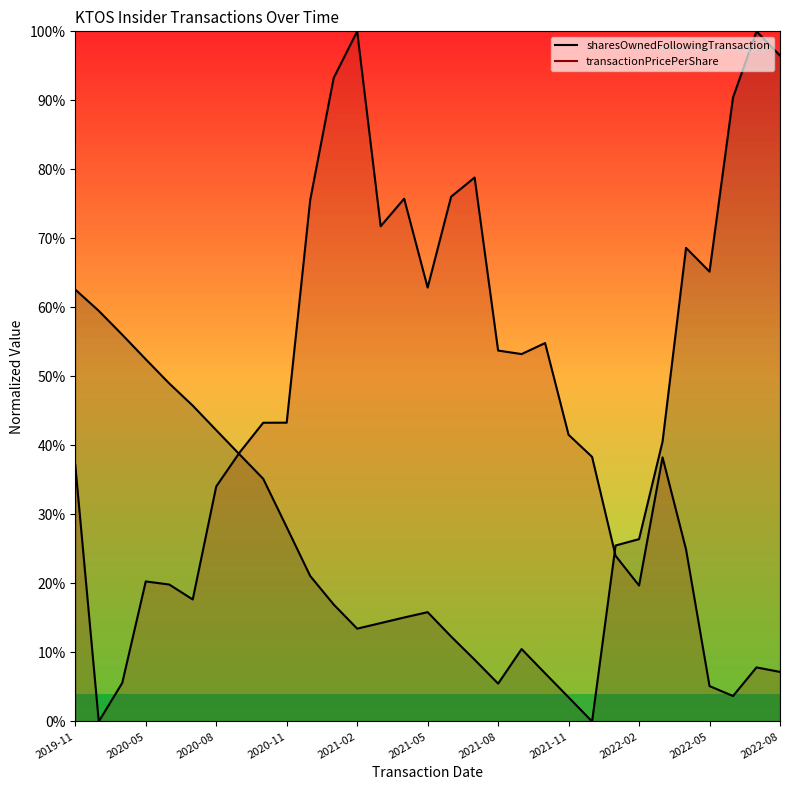

How many interior local valleys does the sharesOwnedFollowingTransaction series have?

4